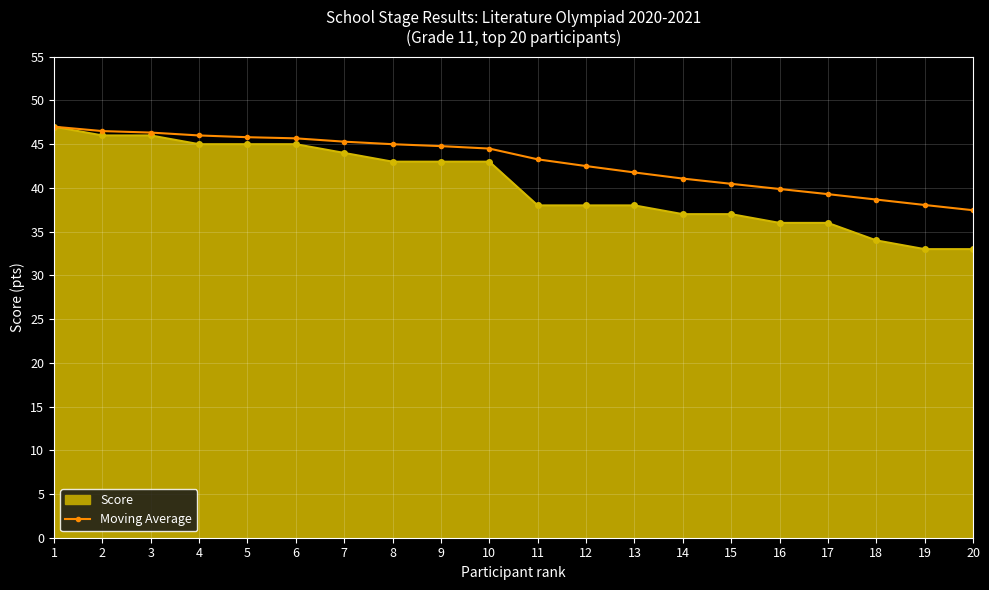

List the series in order of their overall mean, highest first.

Moving Average, Score